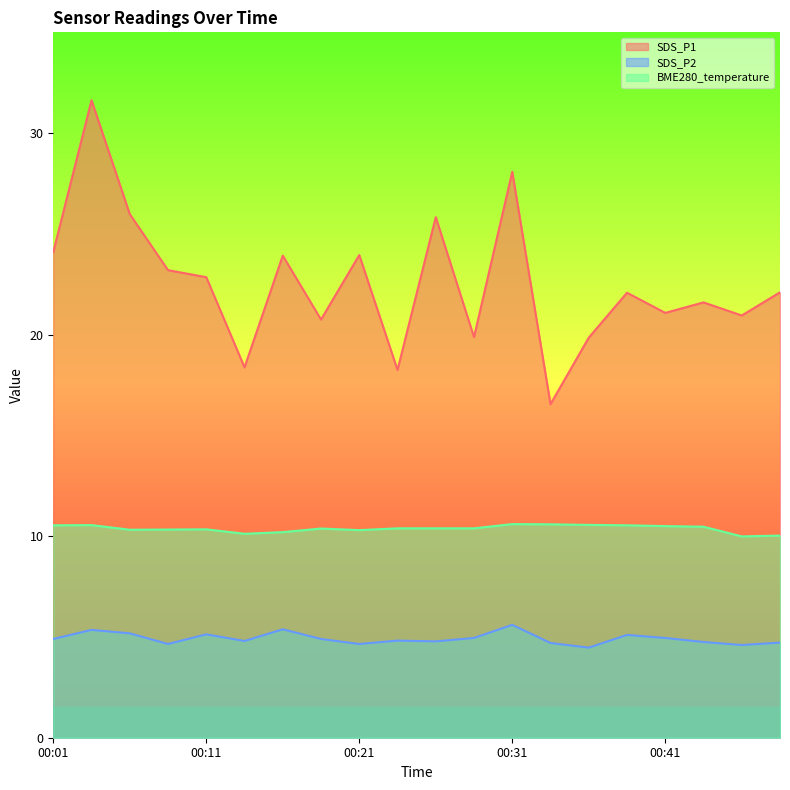

True or false: BME280_temperature and SDS_P1 intersect in this chart.

False